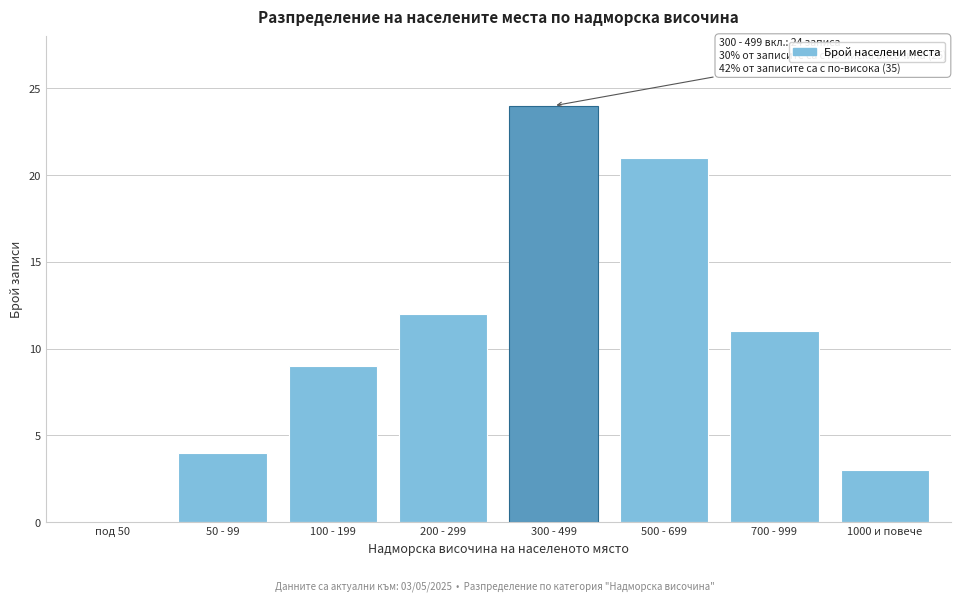

Reading left to right, transcribe all the data shown in this chart.

под 50=0	50 - 99=4	100 - 199=9	200 - 299=12	300 - 499=24	500 - 699=21	700 - 999=11	1000 и повече=3